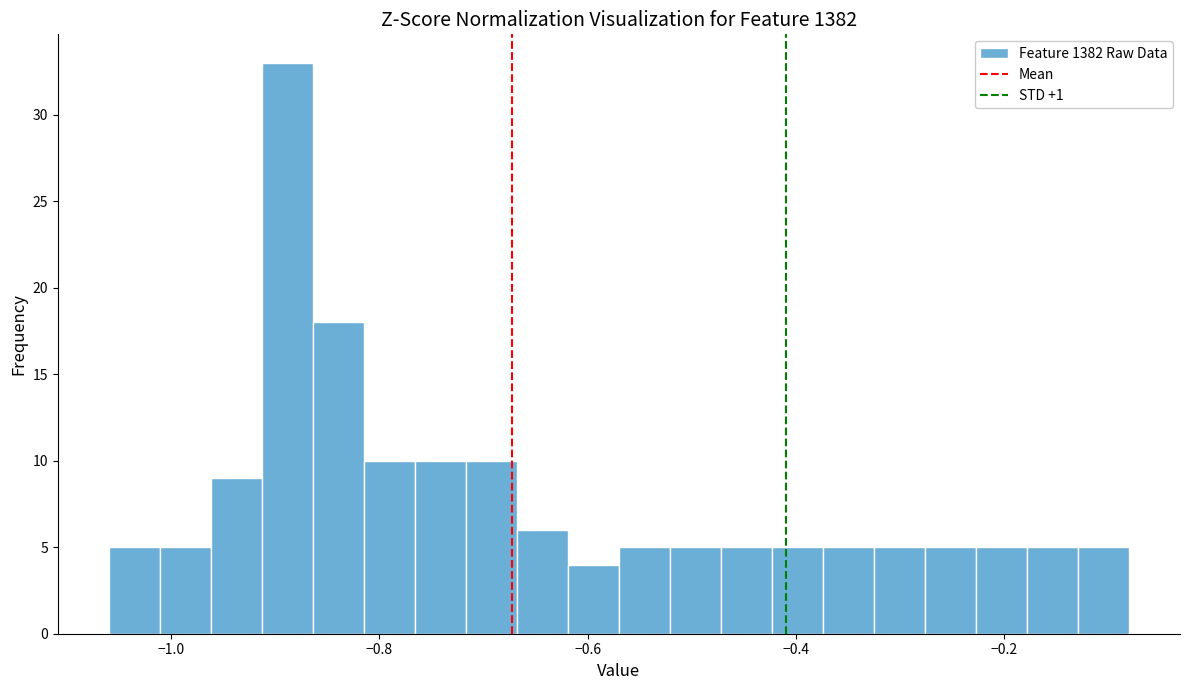

Around what value on the x-axis is the tallest bar? Give the approximate position of its centre, as read against the axis.

-0.88